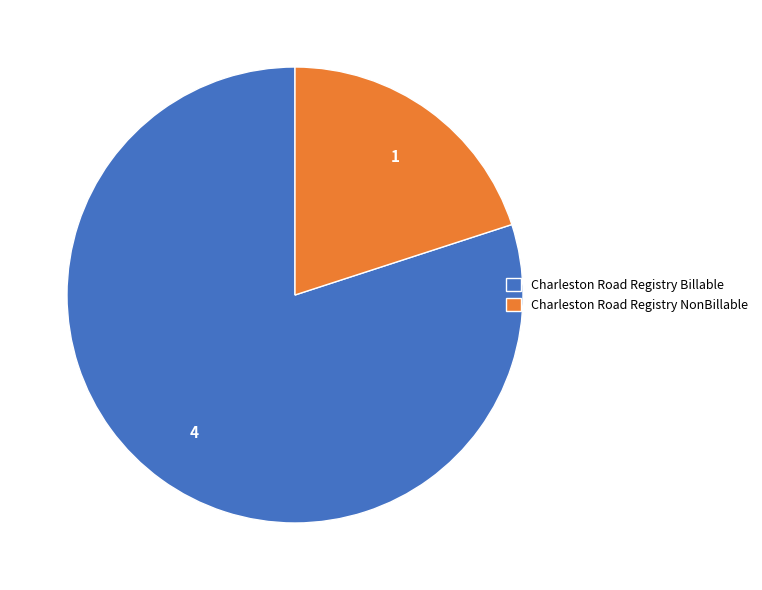

Is Charleston Road Registry NonBillable the majority of the pie?

No